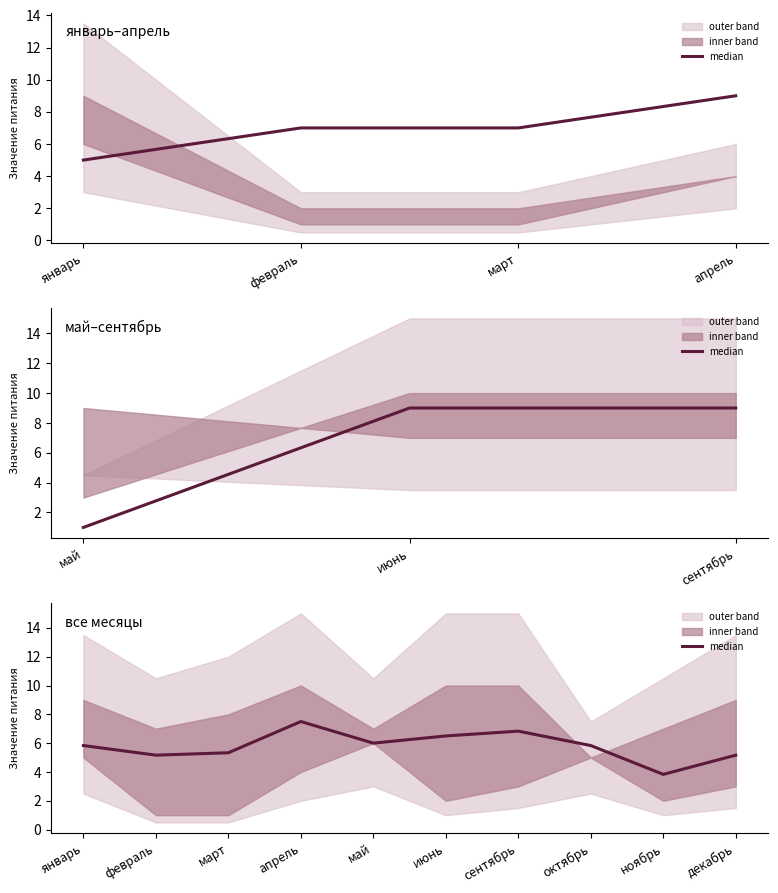

Reading left to right, extract all data points from this chart.

5.8	5.2	5.3	7.5	6.0	6.5	6.8	5.8	3.8	5.2